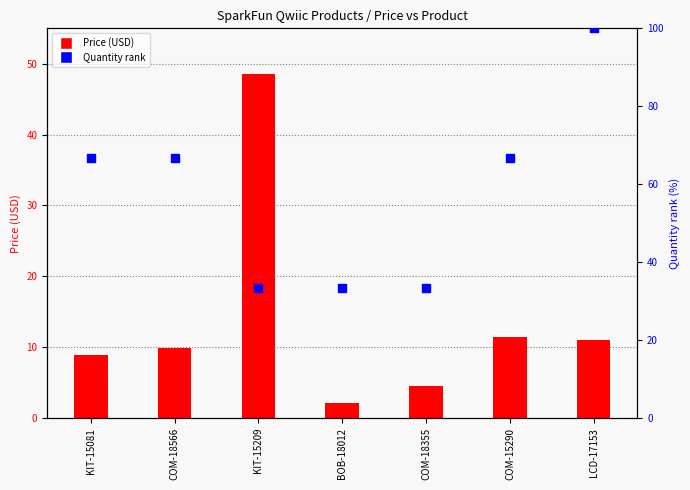

At how many categories does at least one series exceed 82?

1